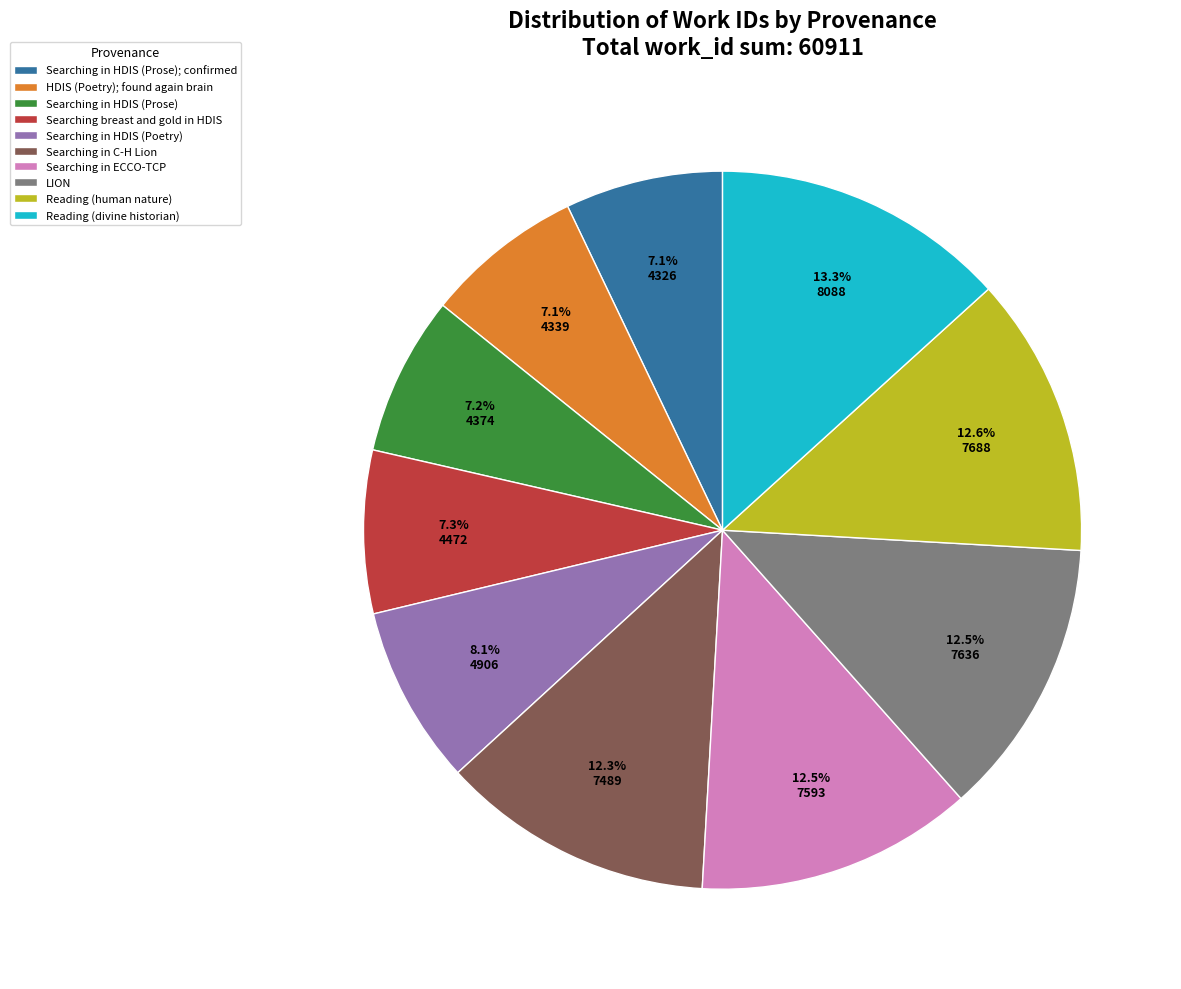

What is the largest slice in the pie chart?

Reading (divine historian)